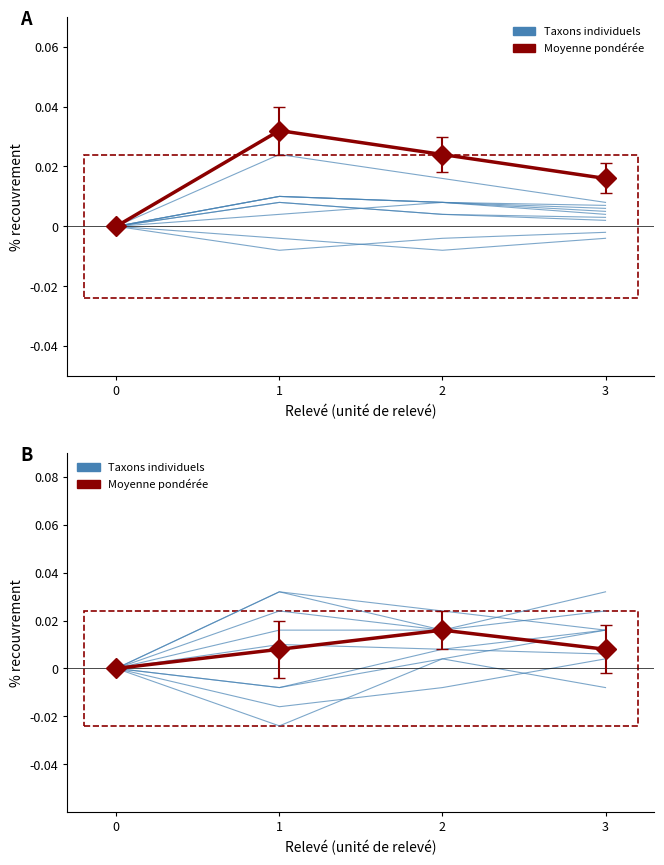

True or false: mean_B has a value of 0.0 at 2.

True